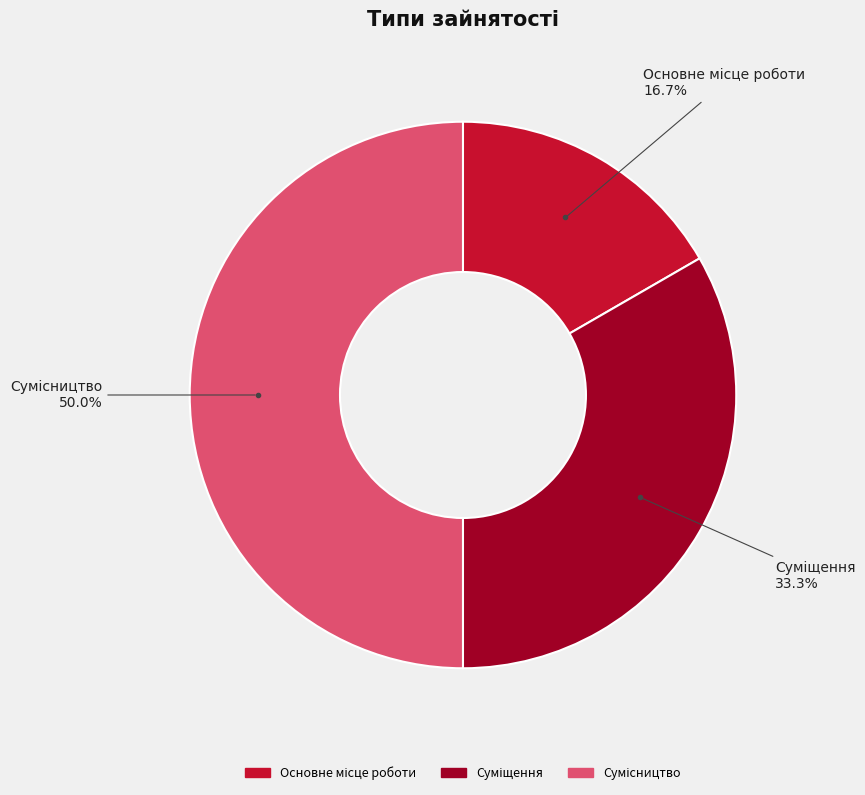

To the nearest percent, what is the difference between the largest and smallest slice percentages?

33%